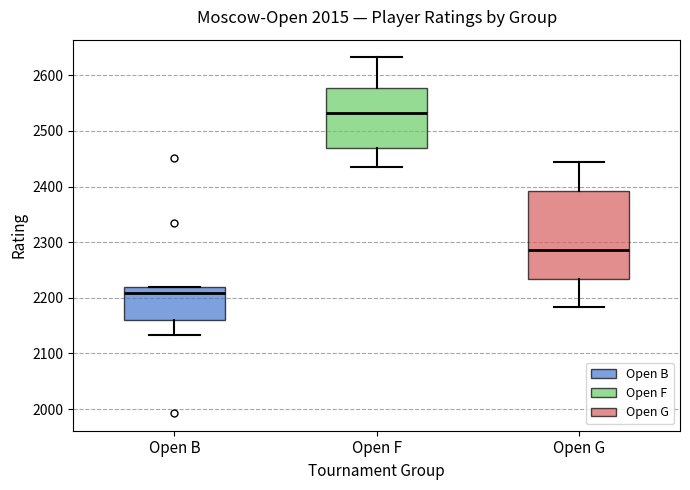

Reading left to right, transcribe this box plot: for each box, give where its median line is, the range the box spans, and where its two whiskers end, as read against the y-axis. The values are not printed on the chart, so give them approximately, as read against the axis.

Open B: median 2210, box 2160 to 2220, whiskers 2130 to 2220
Open F: median 2530, box 2470 to 2580, whiskers 2440 to 2630
Open G: median 2290, box 2230 to 2390, whiskers 2180 to 2440